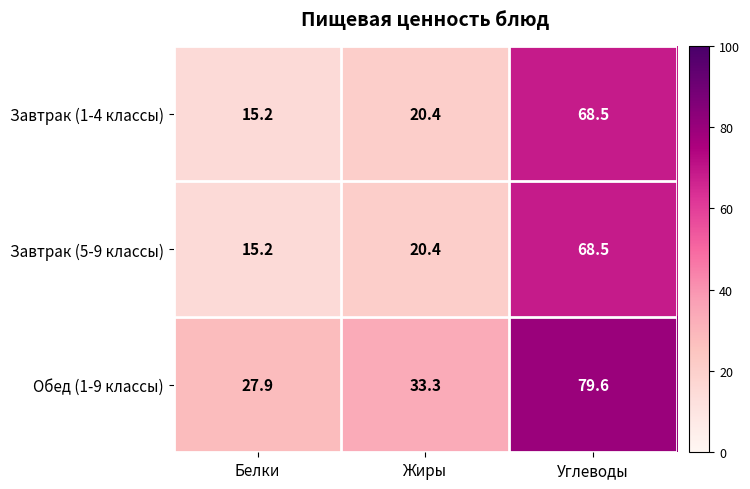

Rank the categories by Обед (1-9 классы) value from lowest to highest.

Белки, Жиры, Углеводы